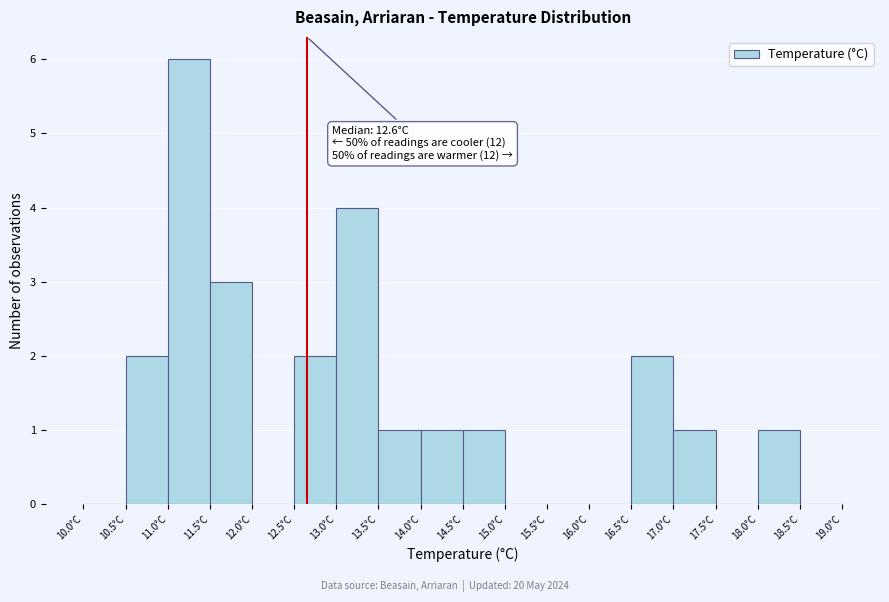

Over which range of the x-axis is the bar tallest?

11.0 to 11.5